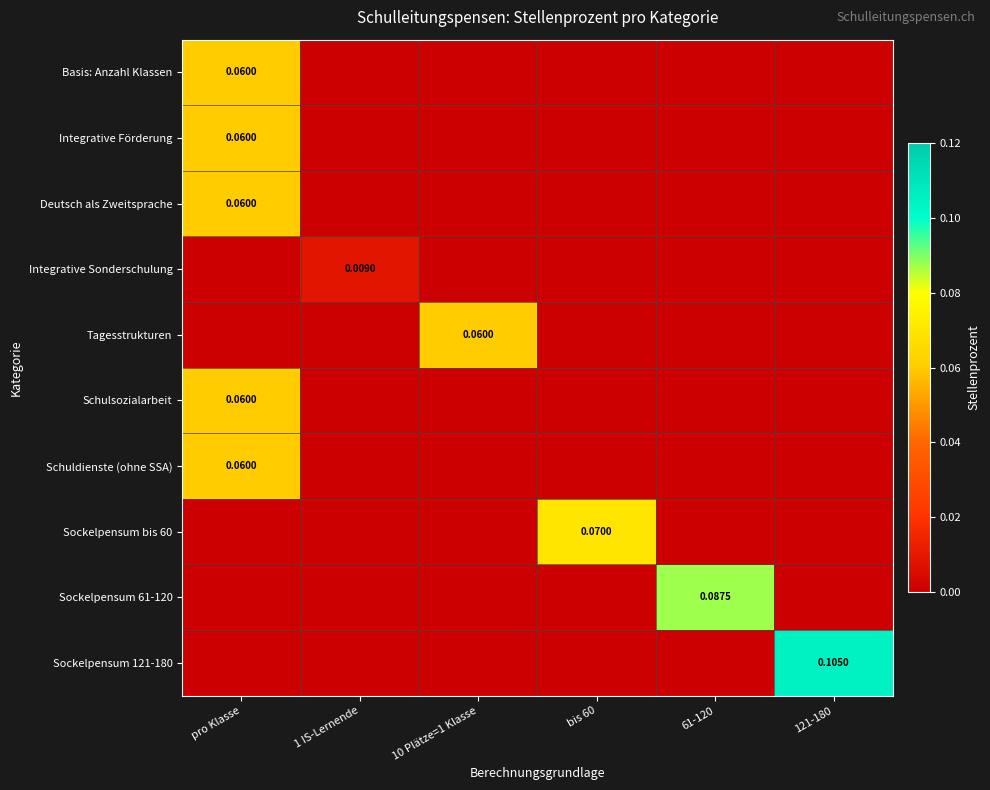

What is the sum of the Sockelpensum 61-120 values at pro Klasse and 61-120?

0.1